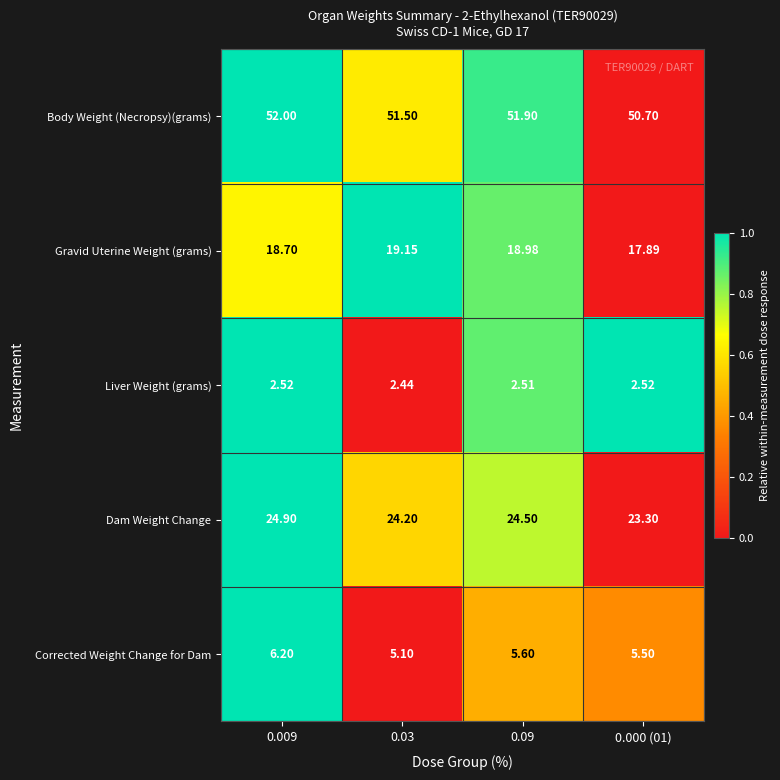

Is the value of Body Weight (Necropsy)(grams) at 0.009 greater than the value of Corrected Weight Change for Dam at 0.09?

Yes